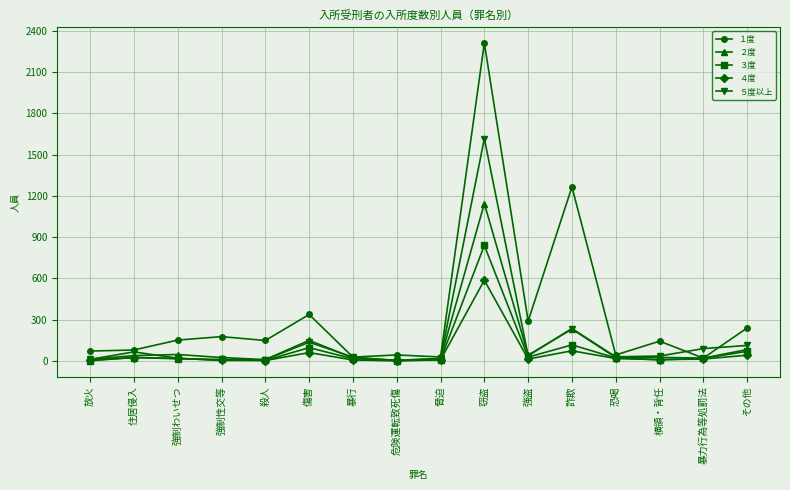

What is the smallest value displayed?

1